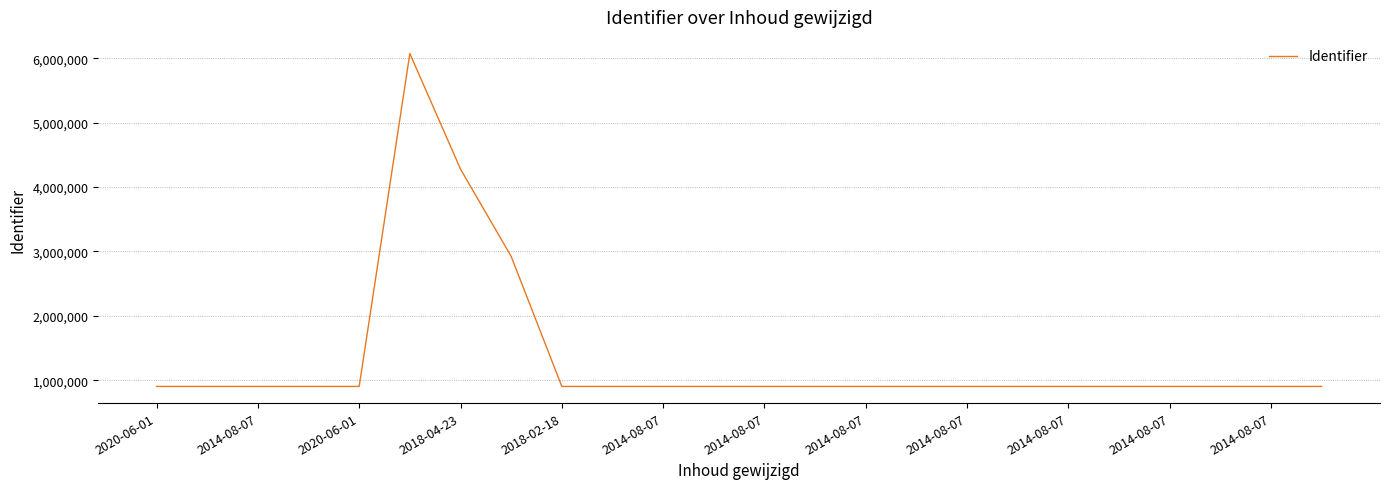

What is the difference between the maximum and minimum values?

5172479